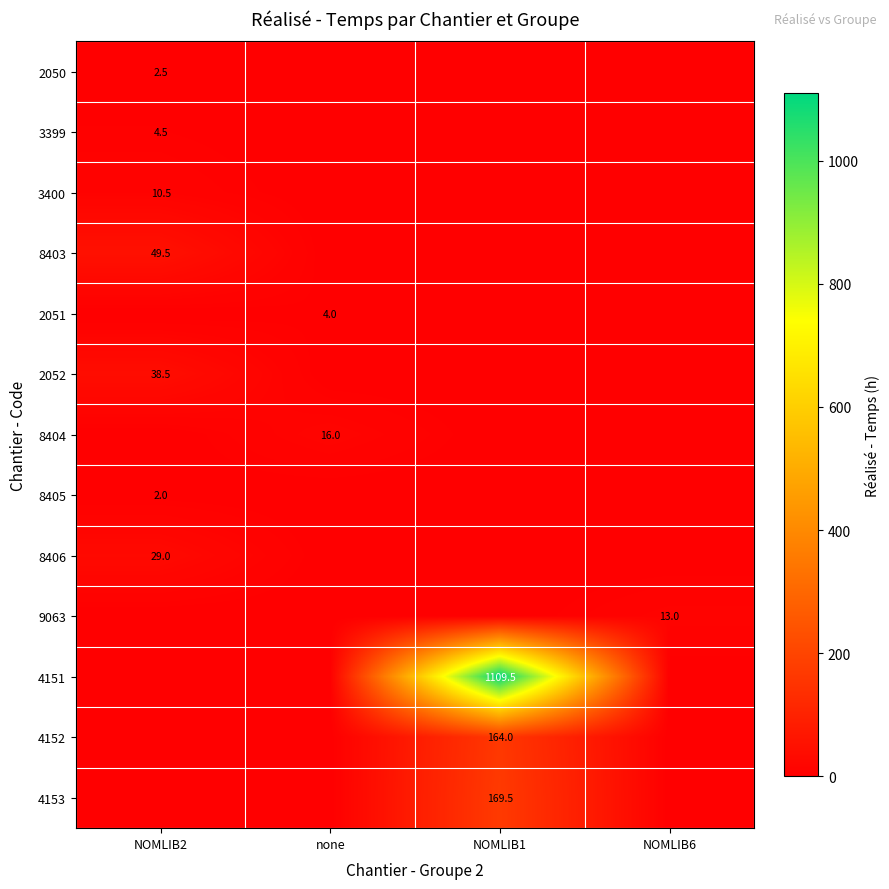

Is it true that 4153 equals 169.5 at NOMLIB1?

True